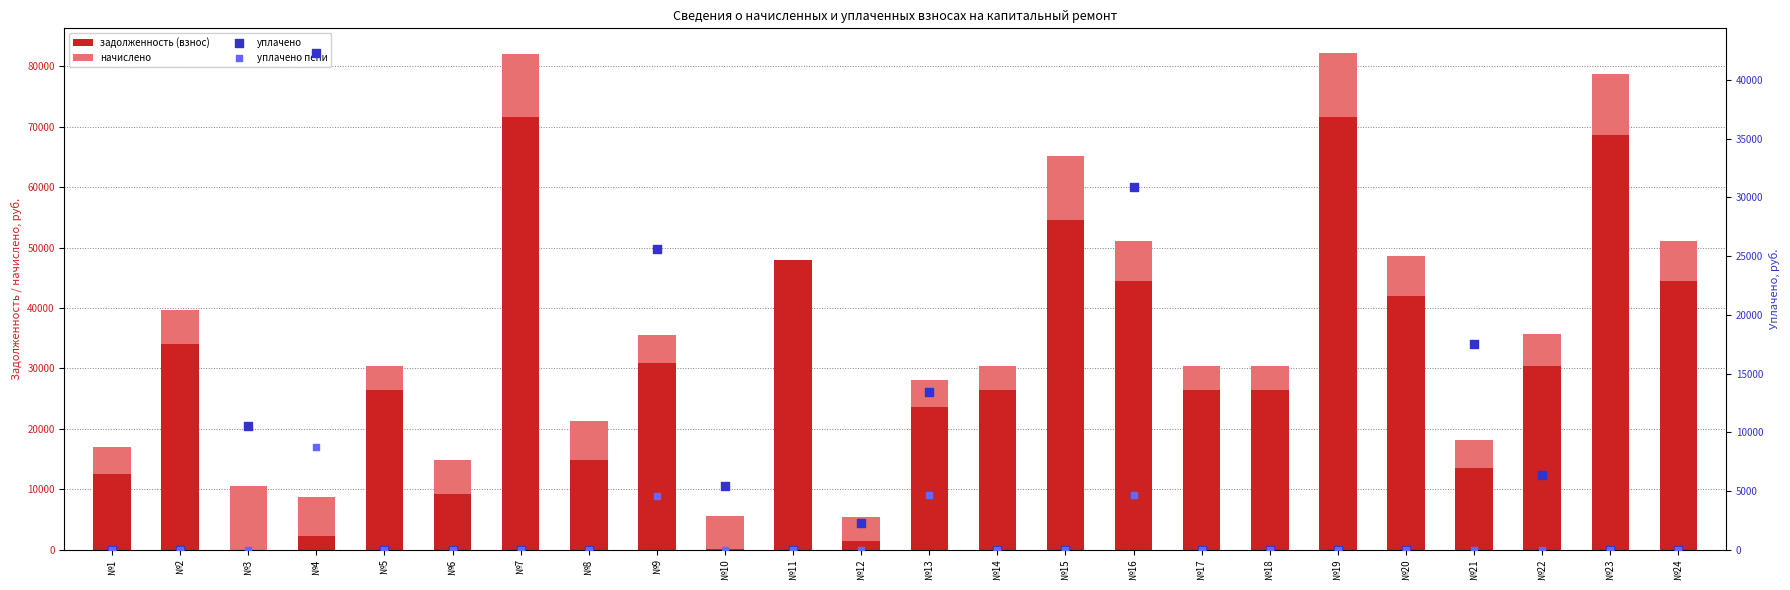

Which series has the largest total across all categories?

задолженность (взнос)